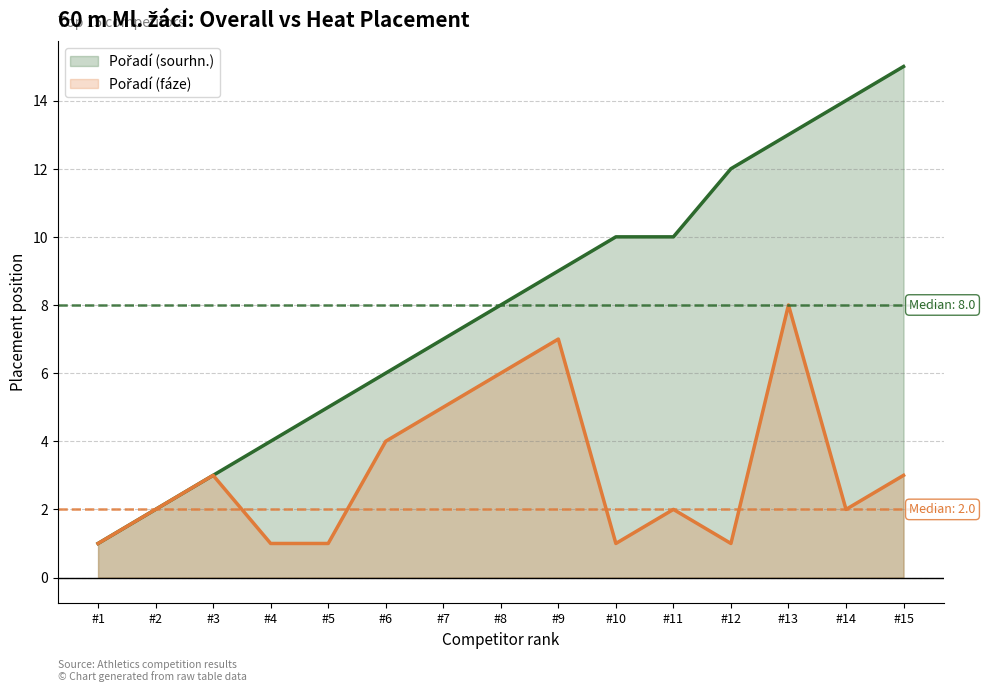

What is the total value across all series at #8?

14